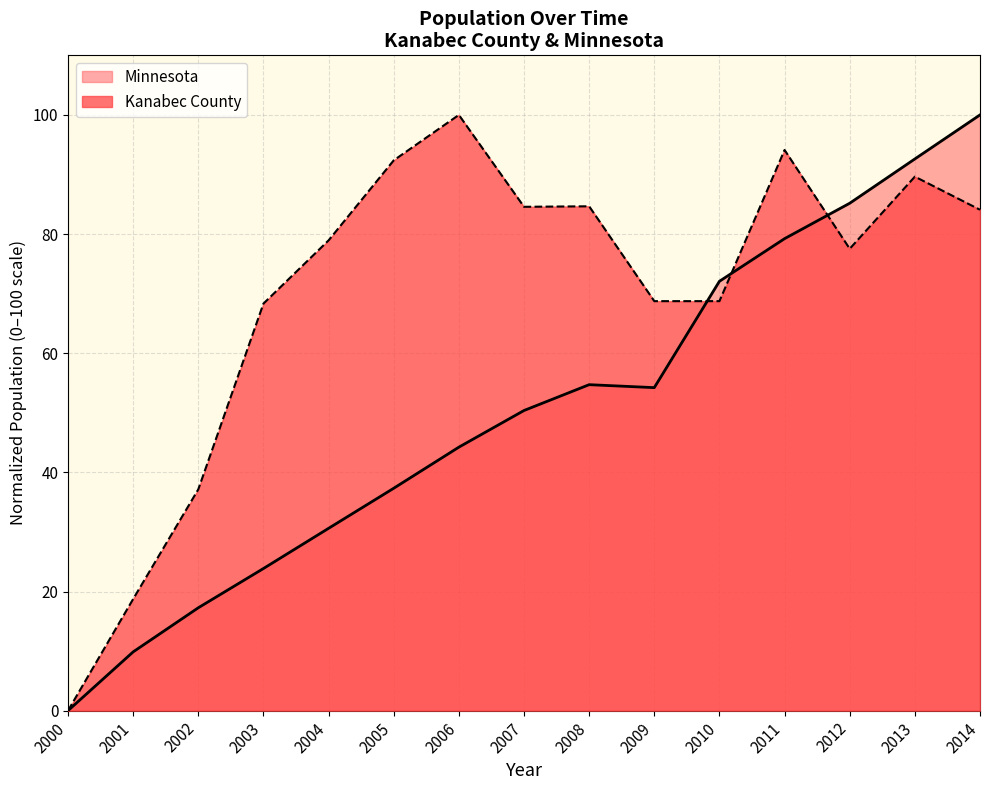

What is the greatest value displayed?

100.0